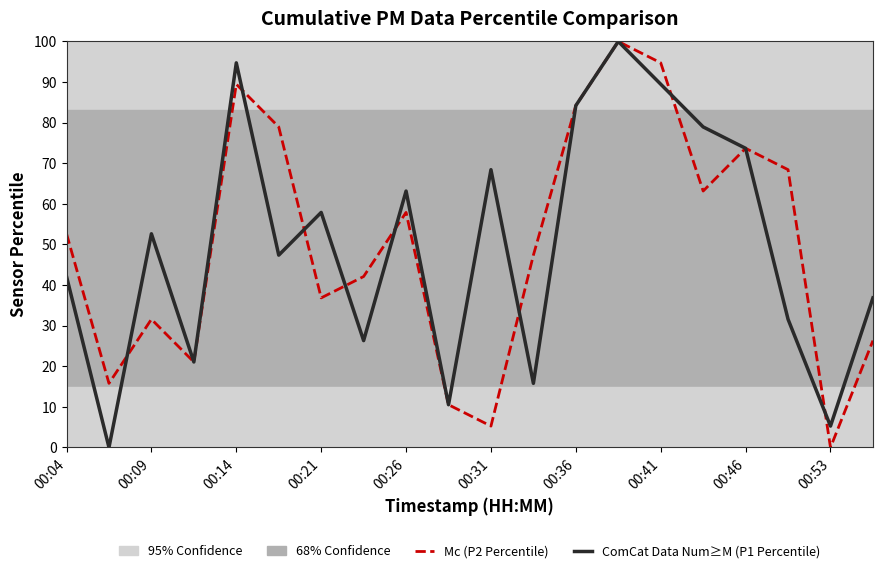

Which series has the widest spread of values?

Mc (P2 Percentile)